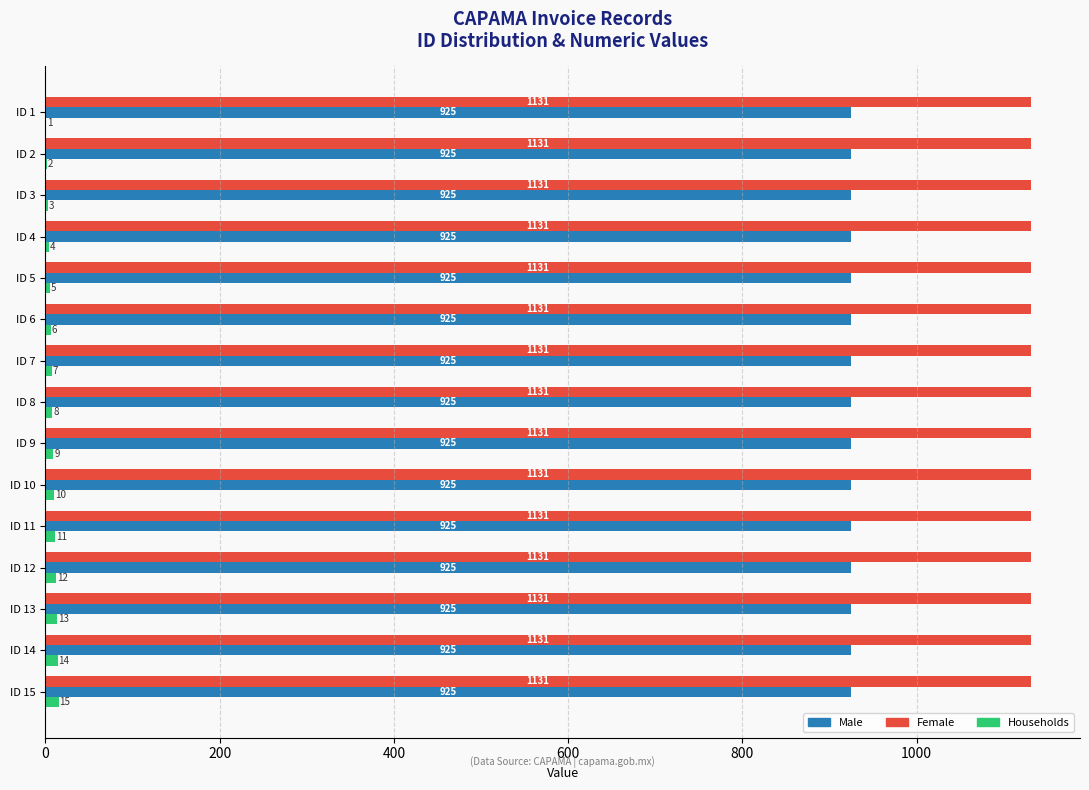

What is the total value across all series at ID 7?

2063